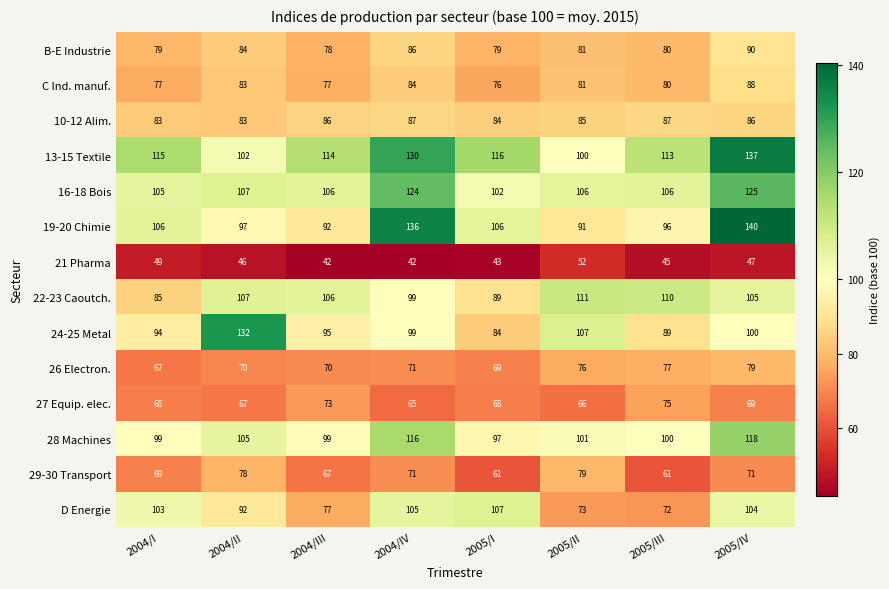

What is the difference between the second highest and minimum values in the 13-15 Textile series?

30